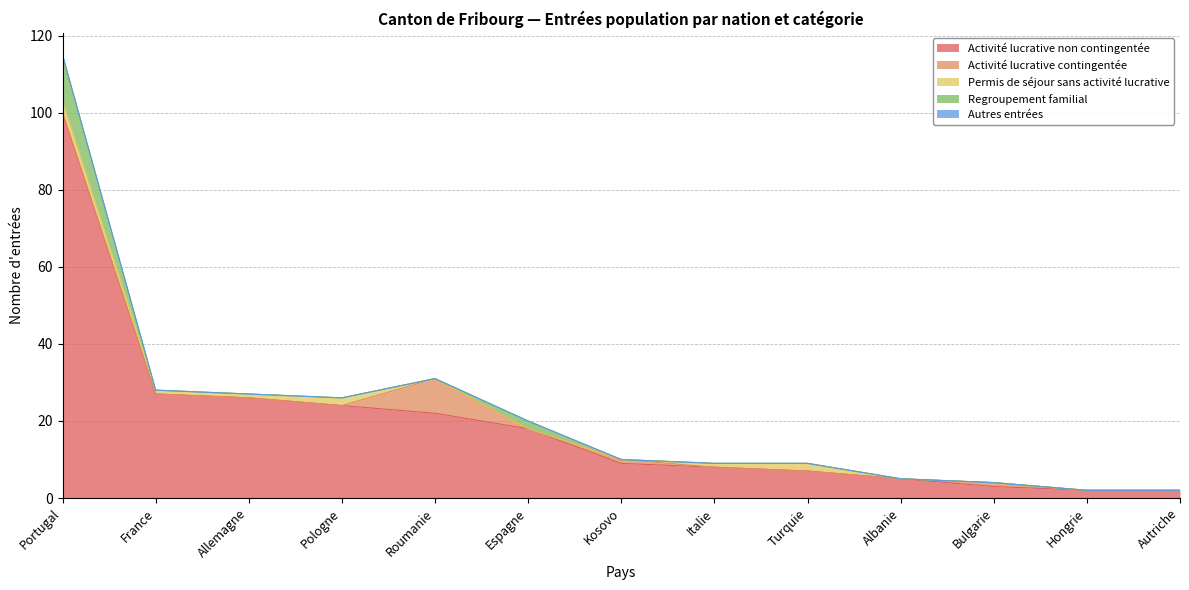

What is the label of the 10th point from the right?

Pologne